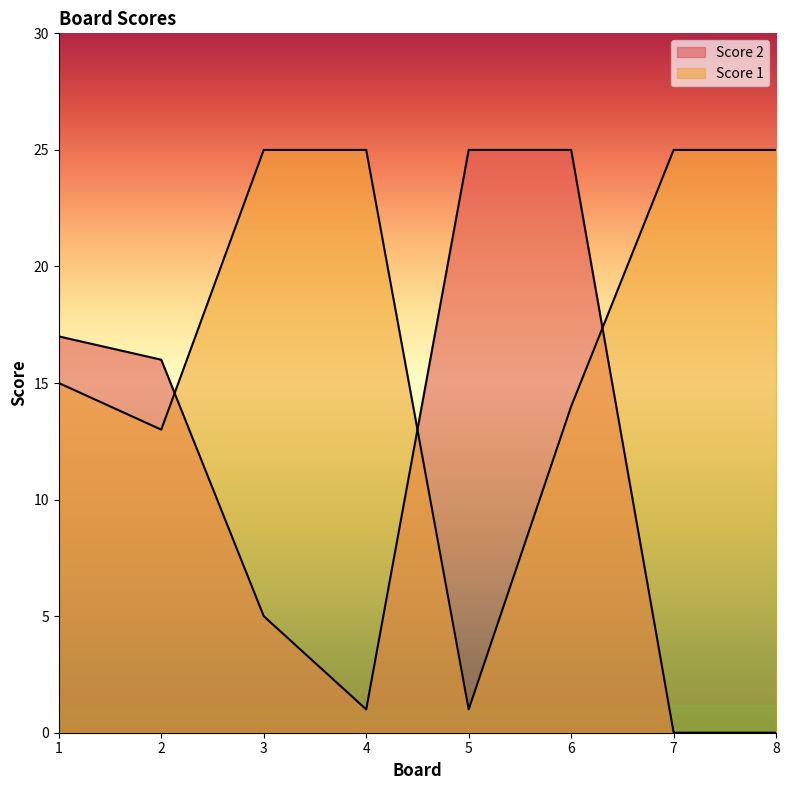

How many values in Score 2 are above zero?

6